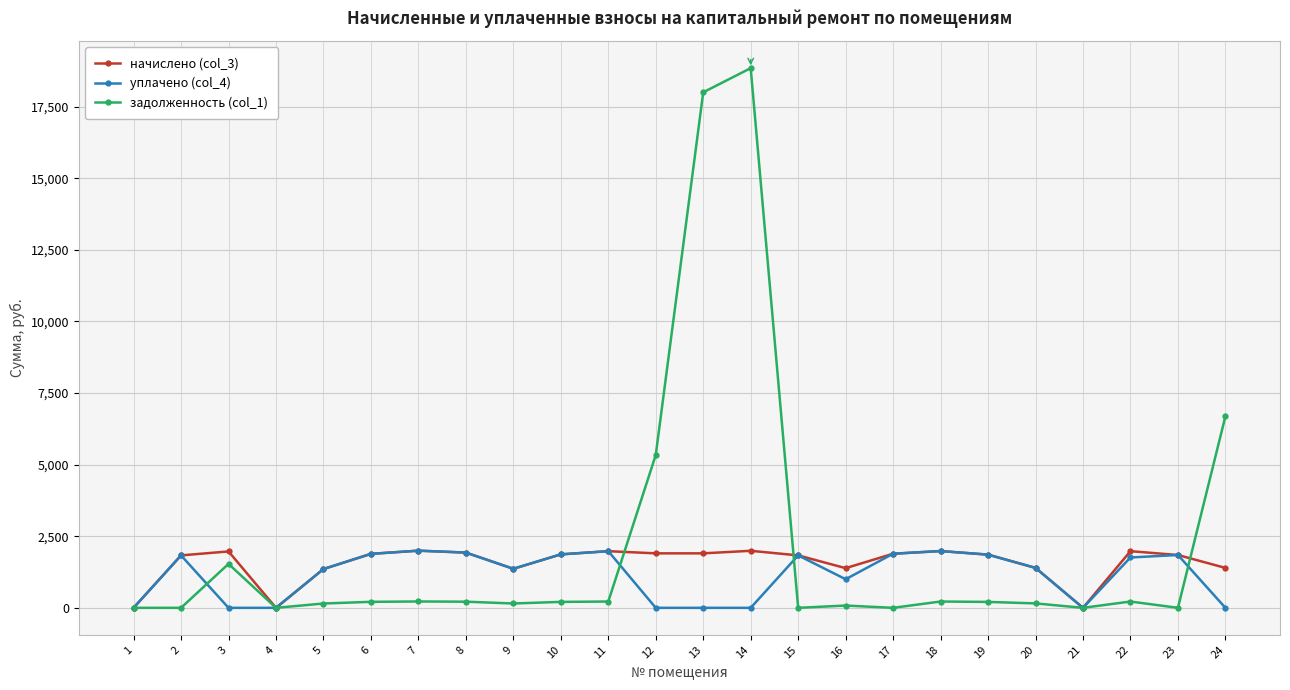

How many values in the задолженность (col_1) series are below 207?

12